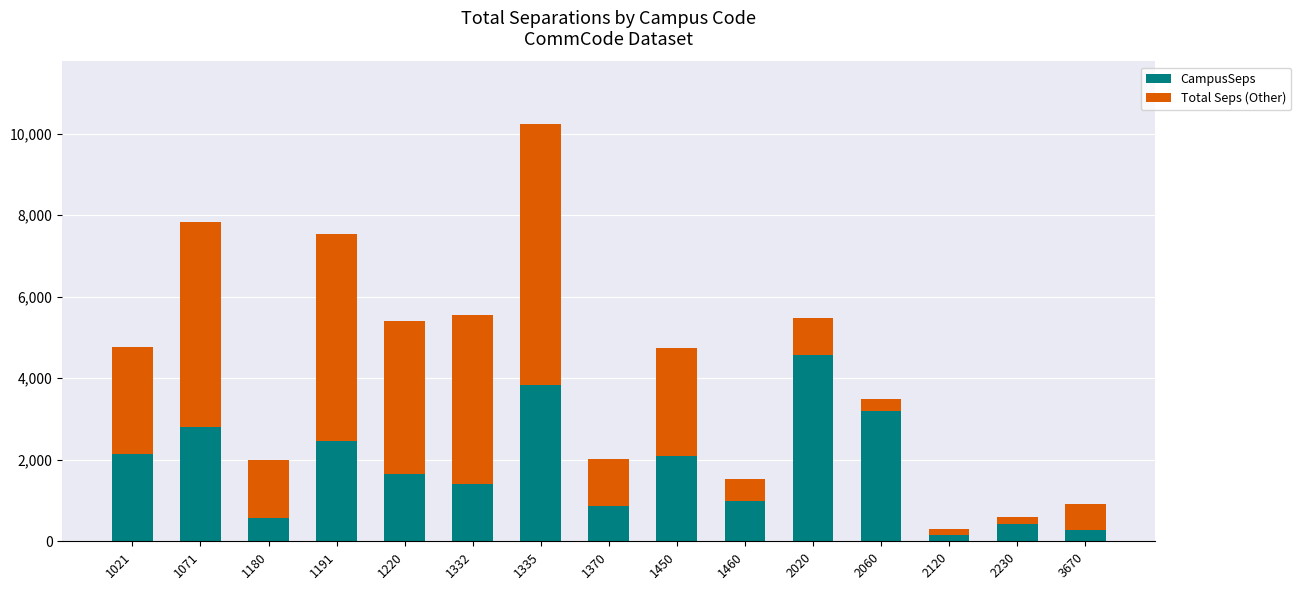

Does the chart contain stacked bars?

Yes